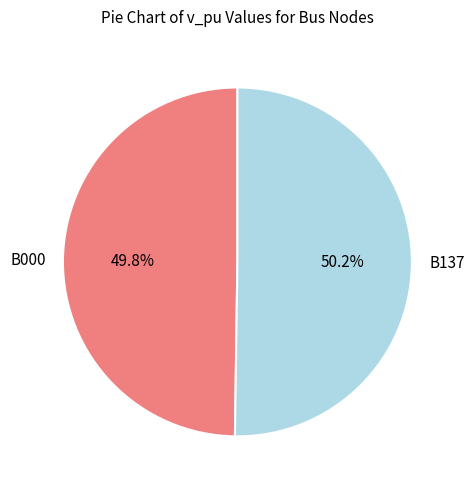

Is it true that B000 is 50% of the pie?

True